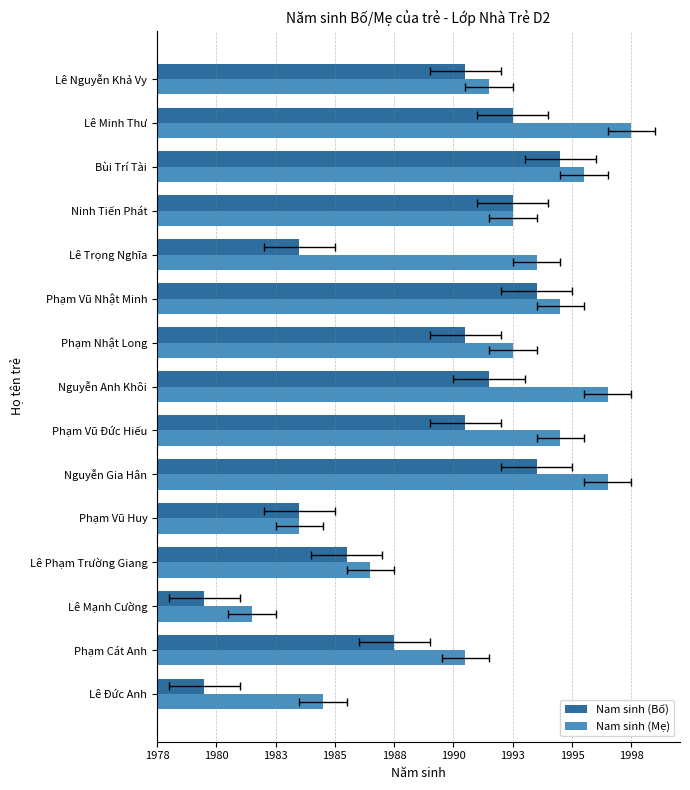

What are all the series names shown in the legend?

Nam sinh (Bố), Nam sinh (Mẹ)